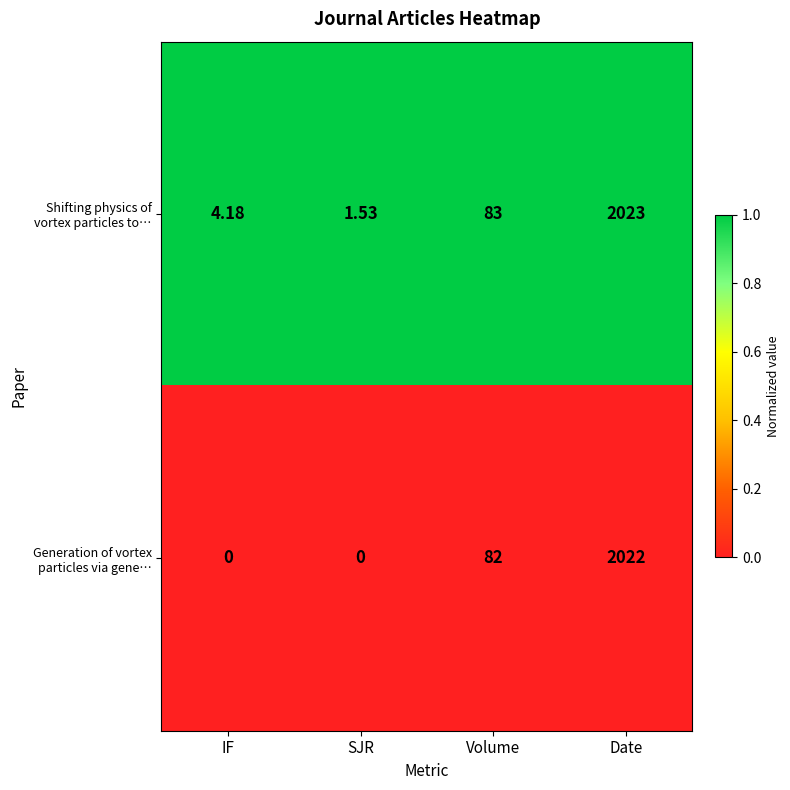

At which category is the sum across all series the highest?

Date